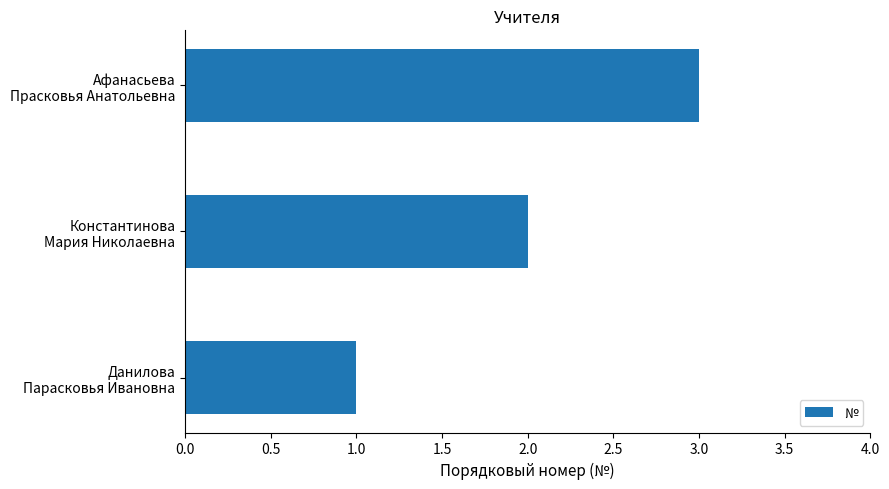

What is the sum of all values?

6